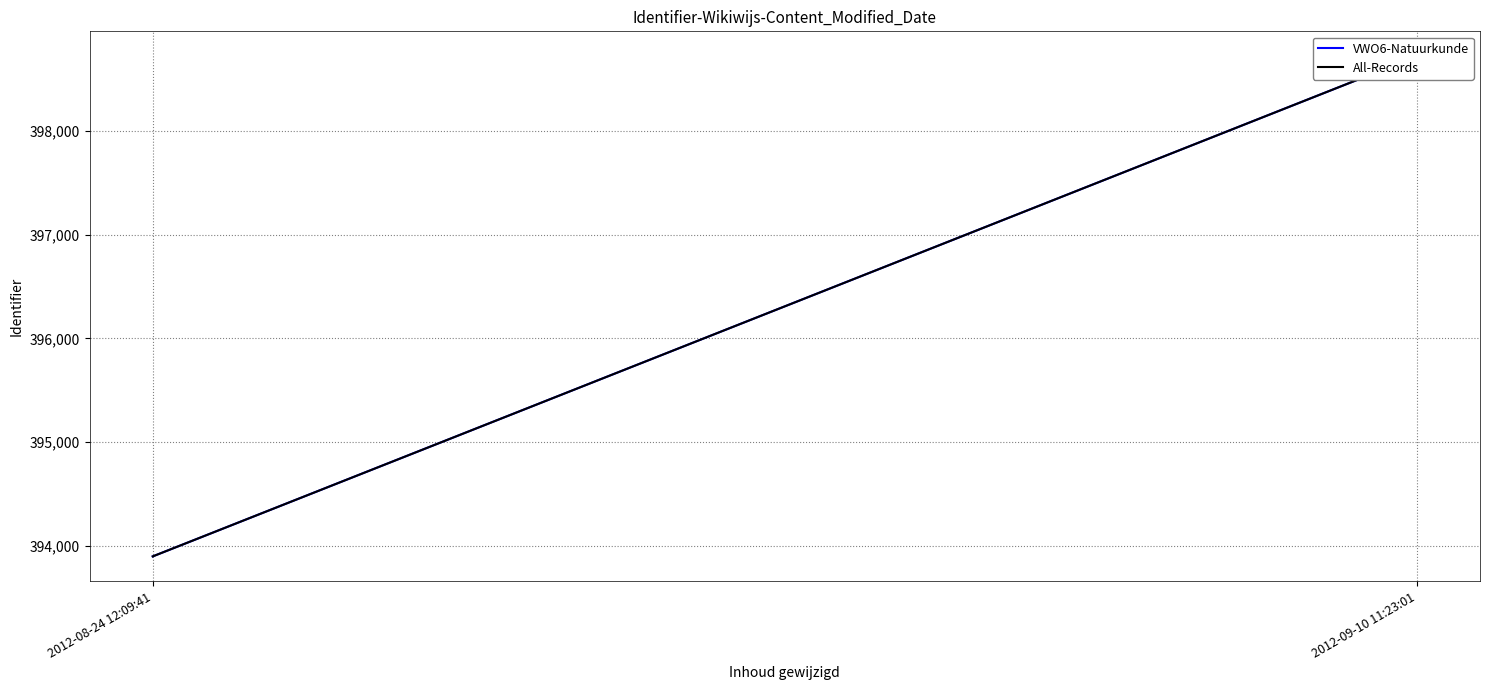

What is the sum of all VWO6-Natuurkunde values?

792616